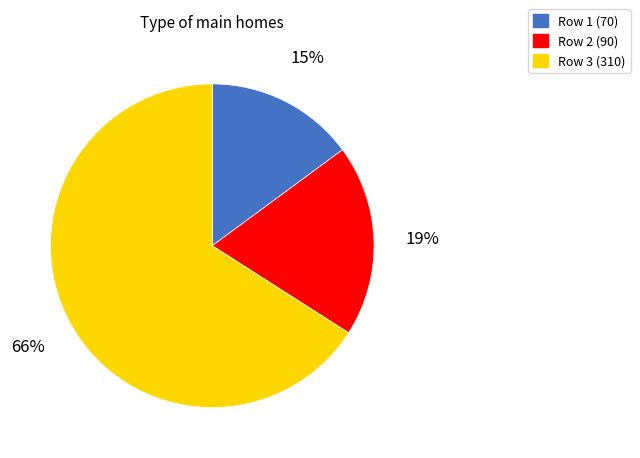

Does Row 3 (310) account for over 50% of the chart?

Yes